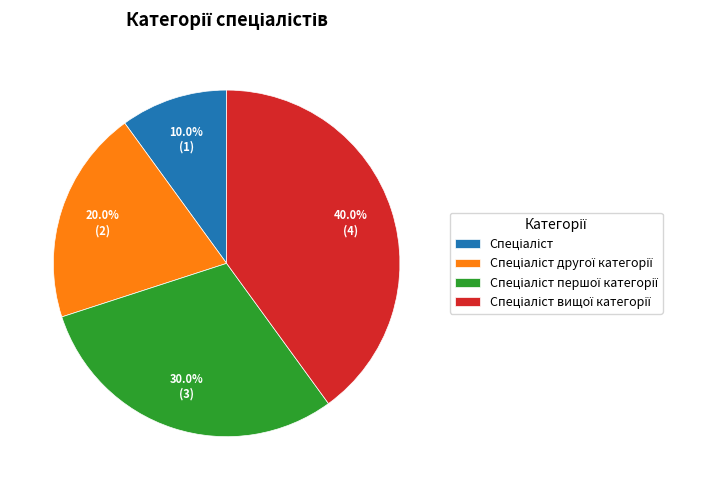

How many slices are in this pie chart?

4